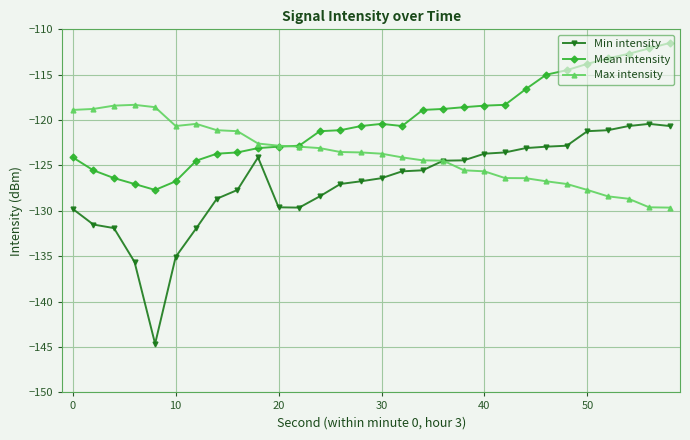

Which series has the largest total across all categories?

Mean intensity